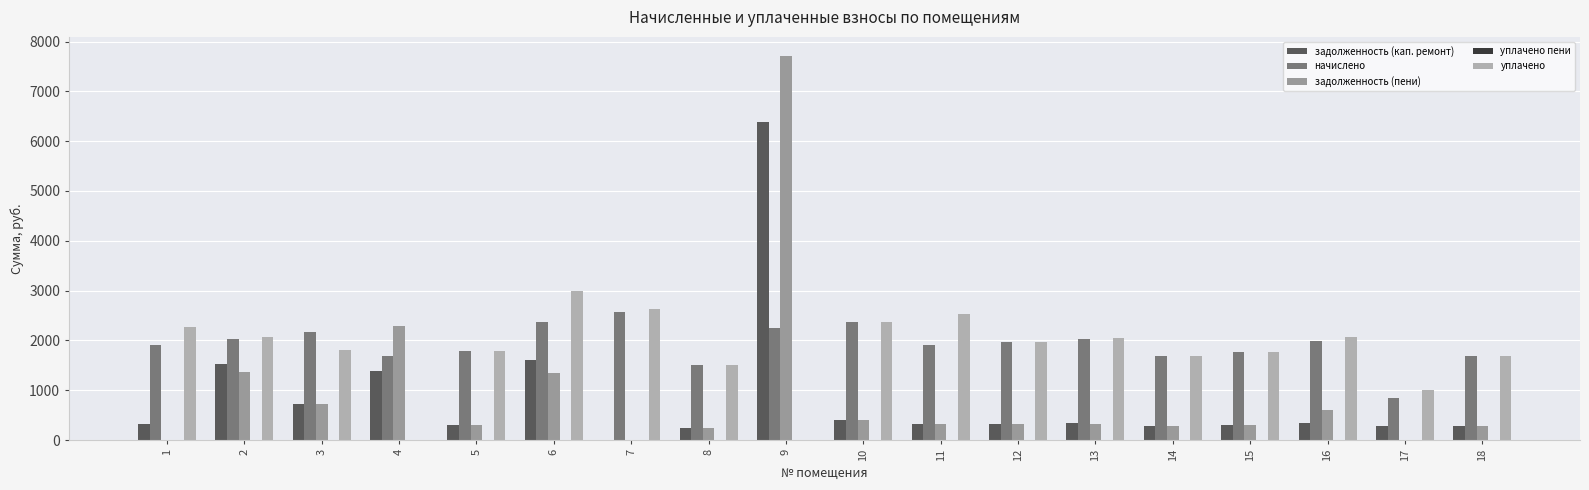

Which series has the largest total across all categories?

начислено